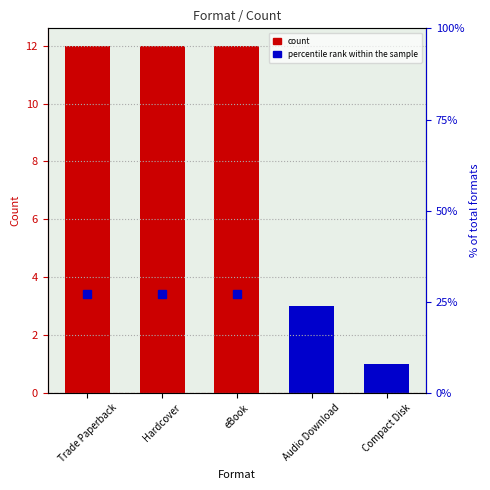

Which series has the largest total across all categories?

Format Count